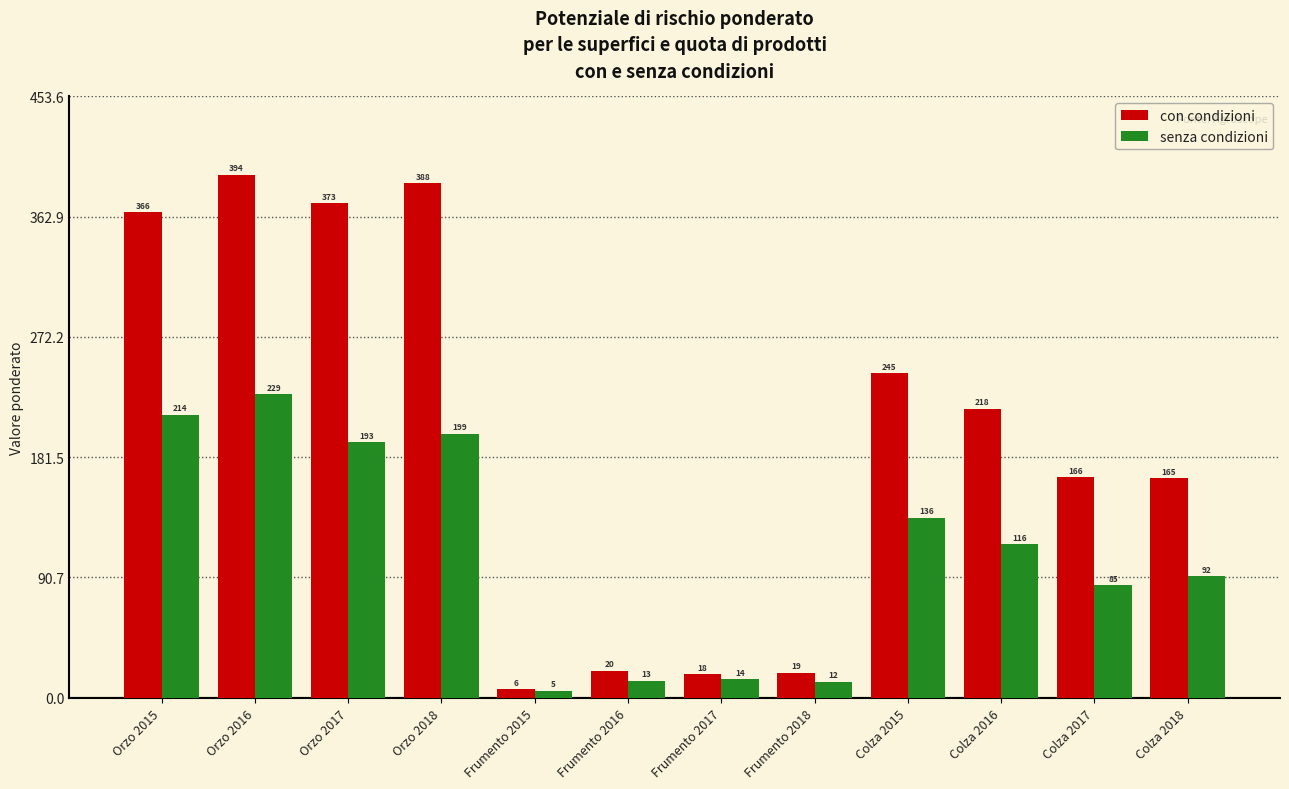

What is the difference between the con condizioni values at Colza 2017 and Colza 2018?

0.8